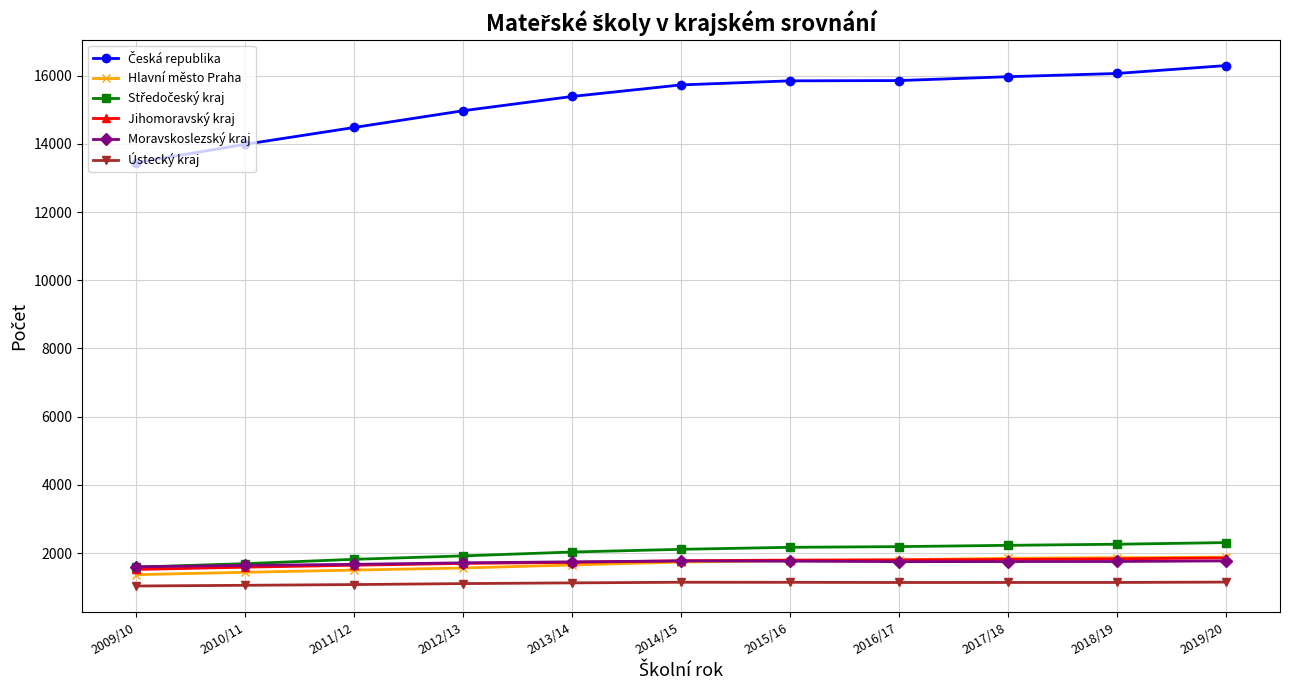

What is the highest value of the Hlavní město Praha series?

1879